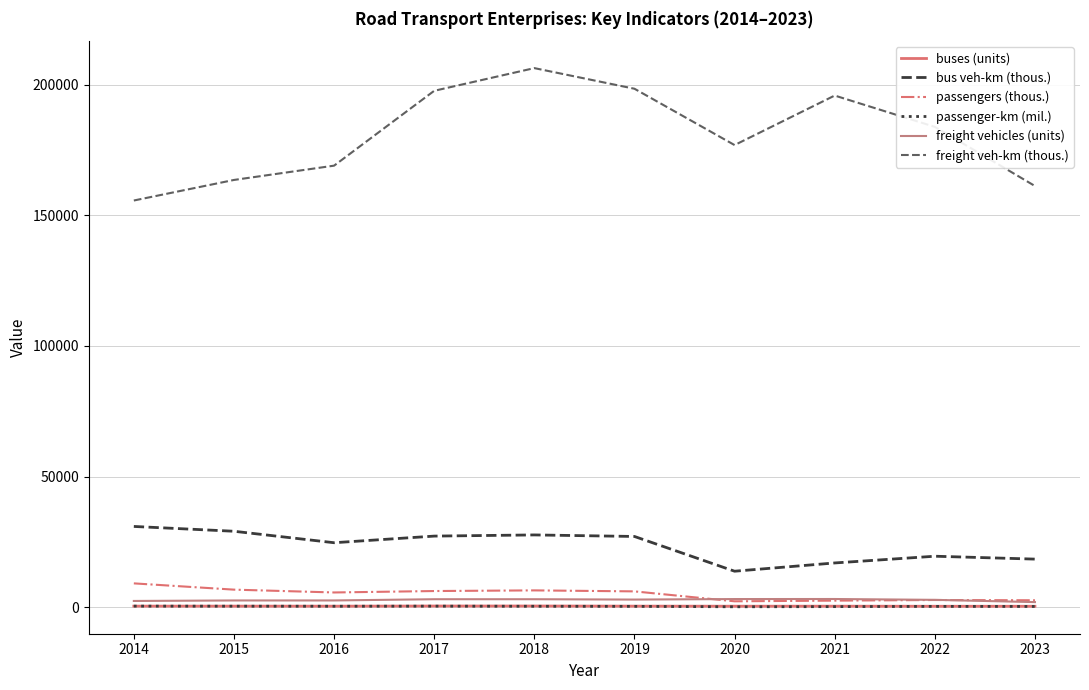

Reading right to left, transcribe all the data shown in this chart.

buses (units): 2023=377	2022=375	2021=407	2020=398	2019=423	2018=472	2017=471	2016=413	2015=430	2014=432
bus veh-km (thous.): 2023=18418	2022=19522	2021=16947	2020=13787	2019=27081	2018=27670	2017=27222	2016=24687	2015=29073	2014=30914
passengers (thous.): 2023=2673	2022=2768	2021=2533	2020=2276	2019=6074	2018=6451	2017=6203	2016=5656	2015=6736	2014=9133
passenger-km (mil.): 2023=306	2022=330	2021=236	2020=176	2019=342	2018=372	2017=418	2016=385	2015=405	2014=432
freight vehicles (units): 2023=1969	2022=2830	2021=3154	2020=3135	2019=2936	2018=3070	2017=3068	2016=2600	2015=2597	2014=2407
freight veh-km (thous.): 2023=161168	2022=183794	2021=195774	2020=176829	2019=198378	2018=206269	2017=197588	2016=168950	2015=163481	2014=155617